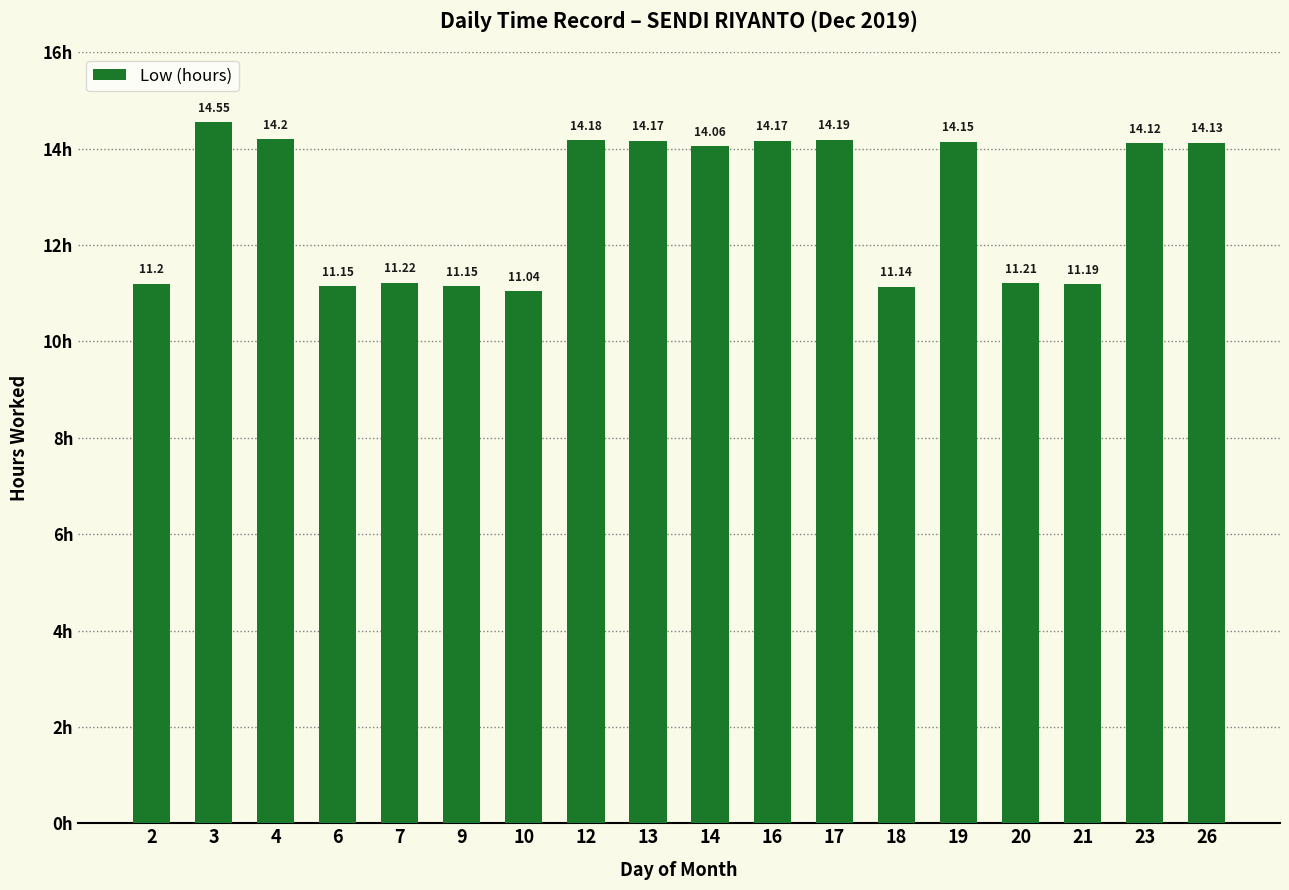

The chart shows a value of 11.1 at 18. True or false?

True